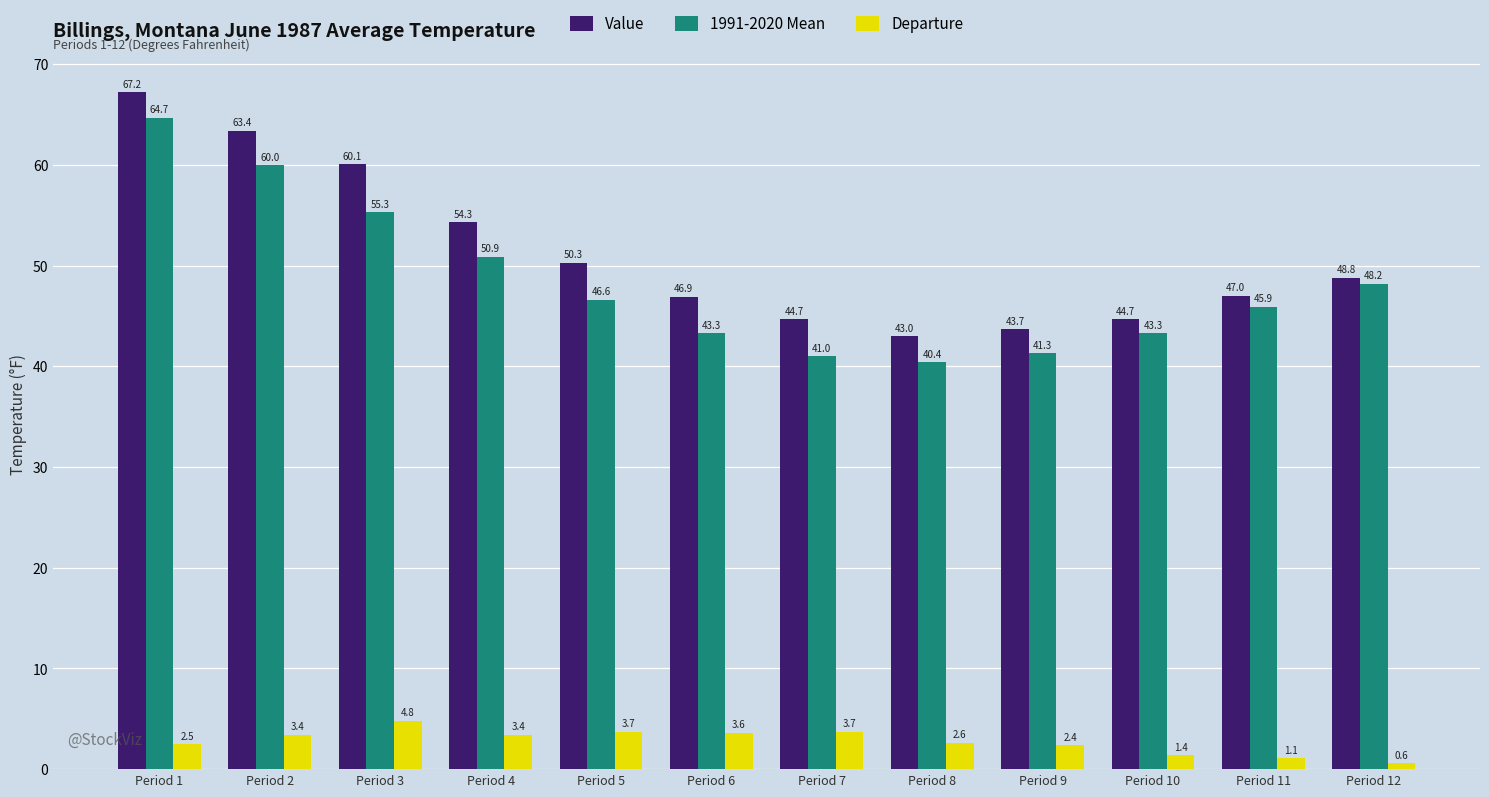

True or false: 1991-2020 Mean has a value of 60.0 at Period 2.

True